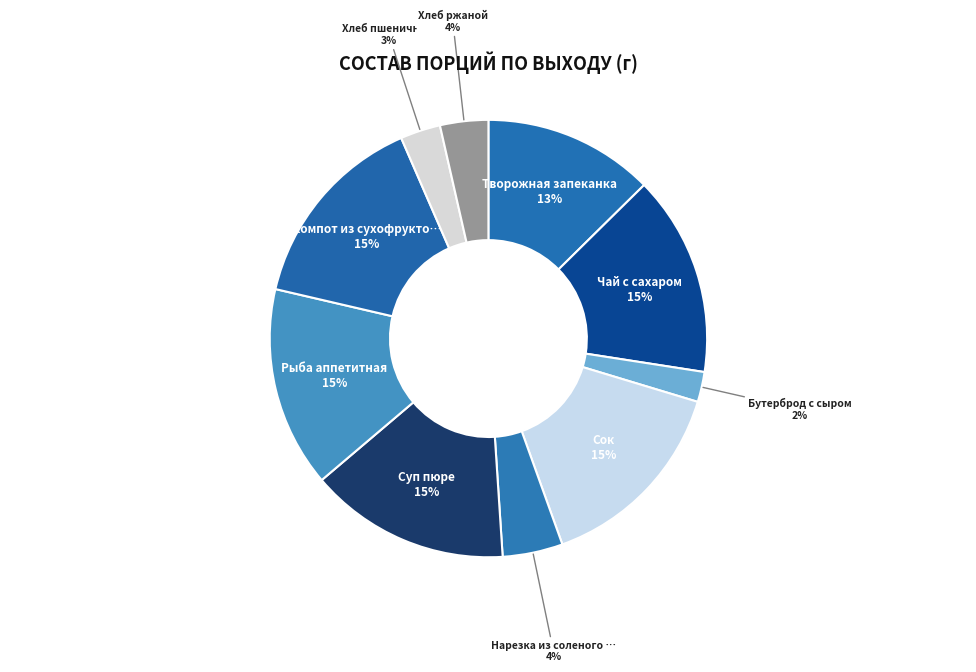

Count the number of slices in the pie.

10